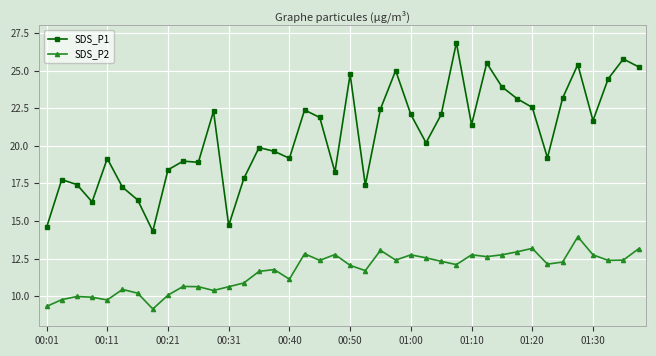

Rank the series by their average value, from highest to lowest.

SDS_P1, SDS_P2